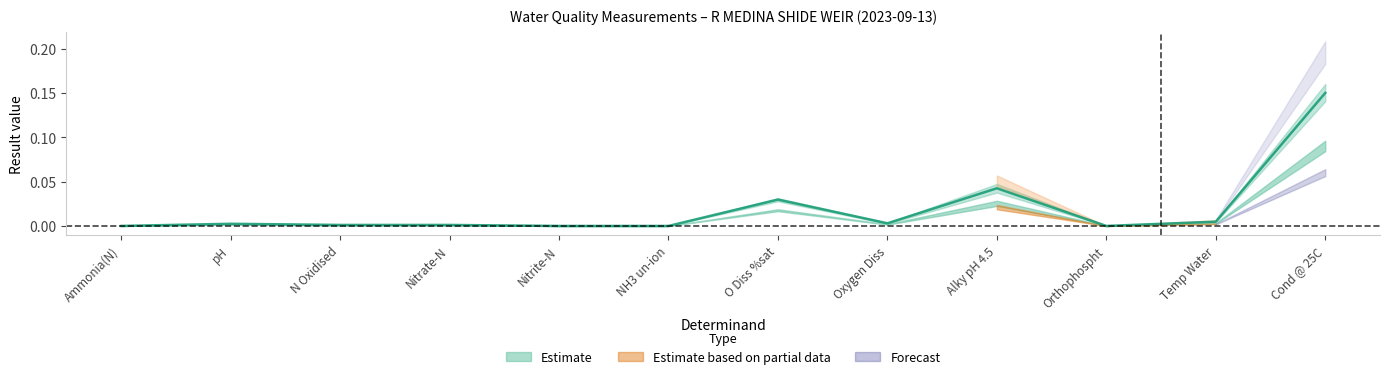

How many points are higher than both their immediate neighbors (excluding endpoints)?

3